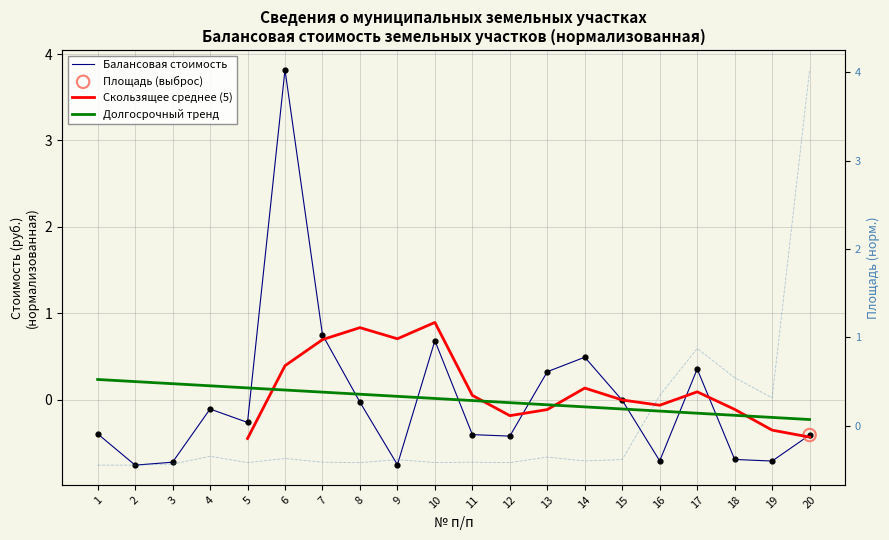

At which category is the sum across all series the highest?

6